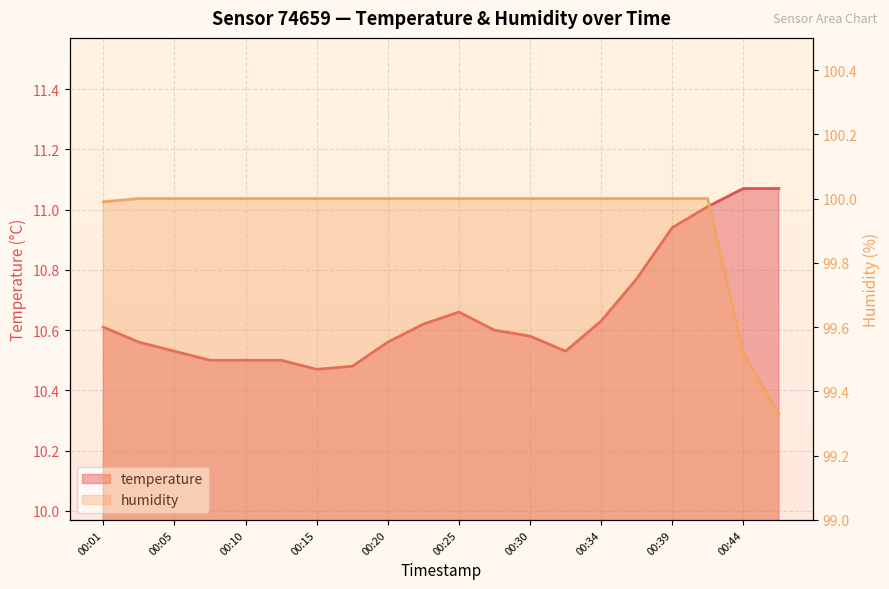

List the series in order of their overall mean, highest first.

humidity, temperature